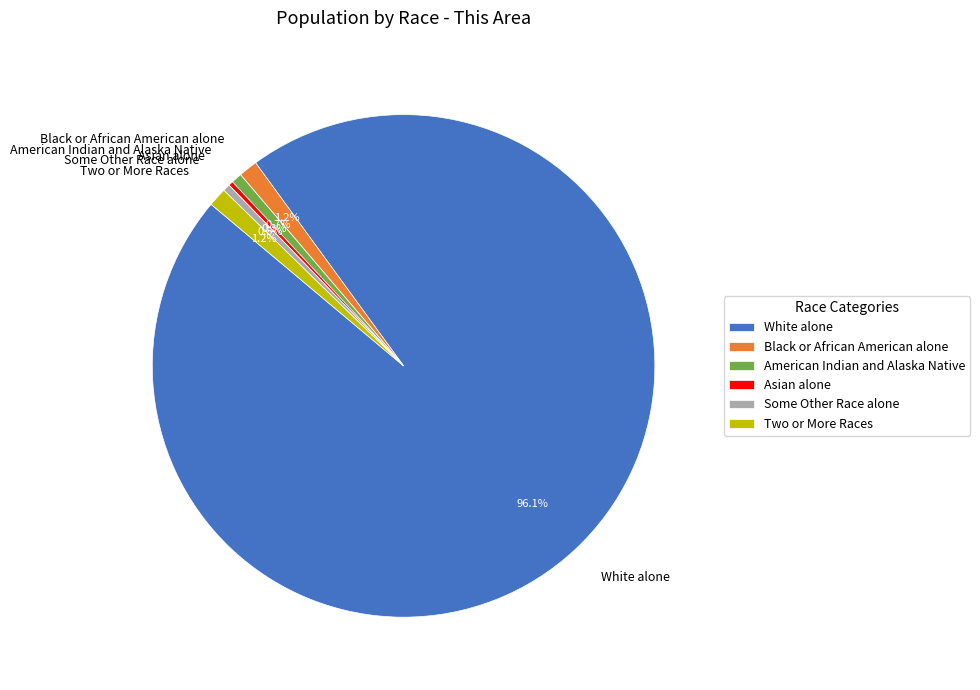

To the nearest percent, what is the difference between the largest and smallest slice percentages?

96%